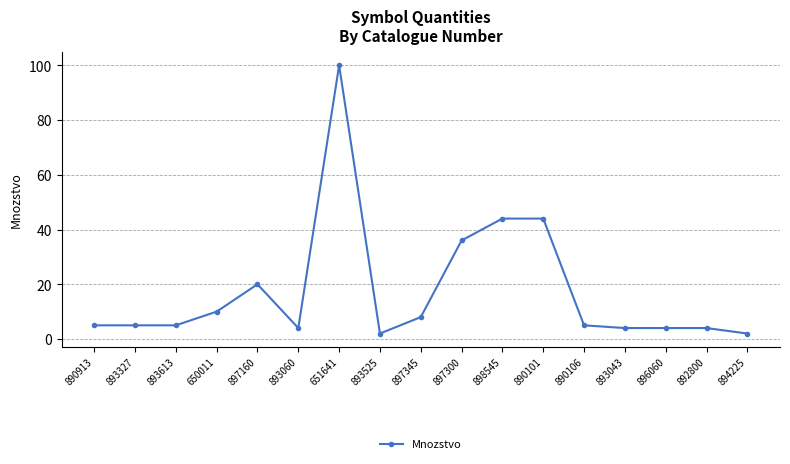

True or false: the data shows 5 at 890913.

True